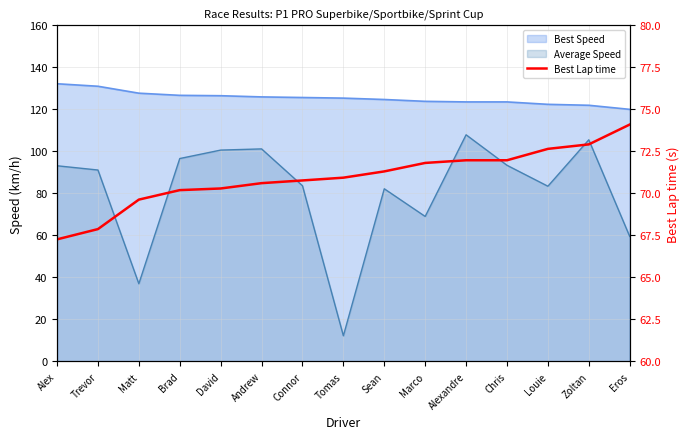

Does the chart display data point markers on the line(s)?

No